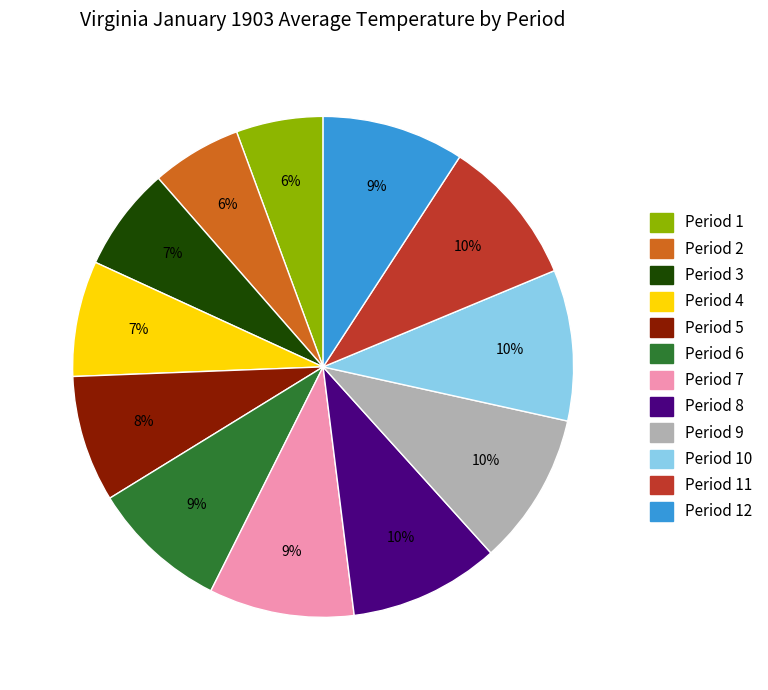

Is there any slice that represents more than half of the pie?

No